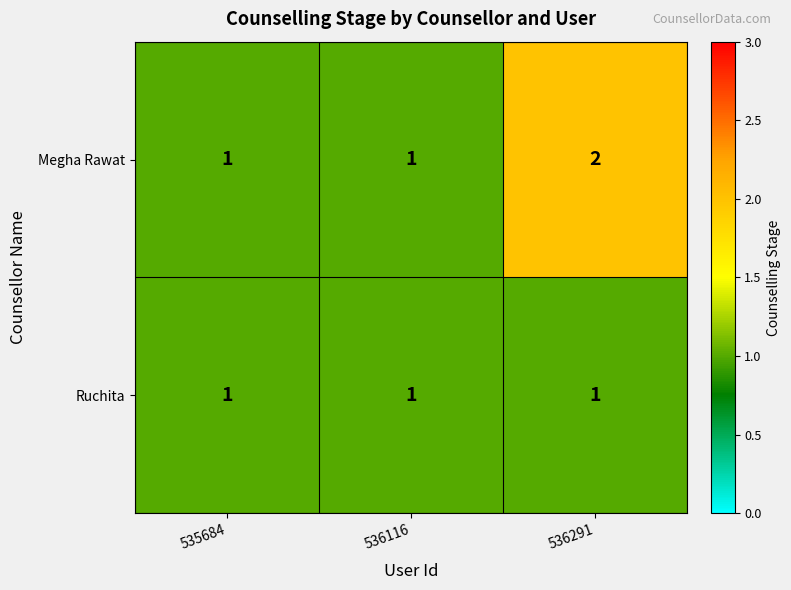

How many Megha Rawat values are between 1 and 2?

3